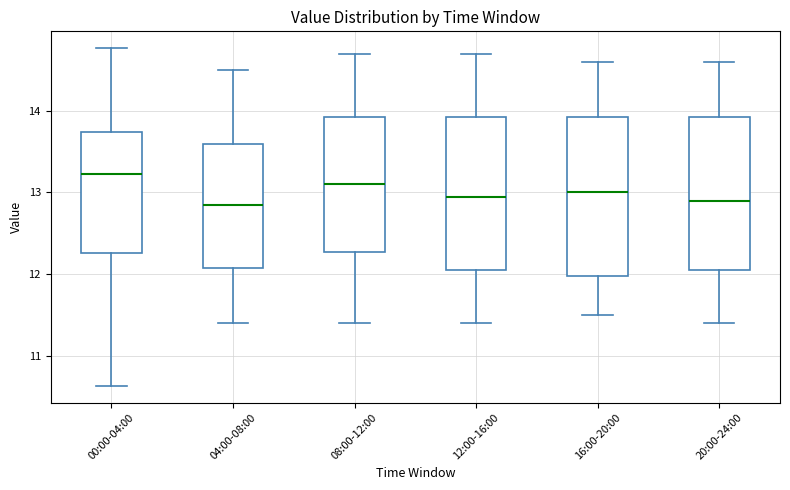

Which box's median line is the highest?

00:00-04:00